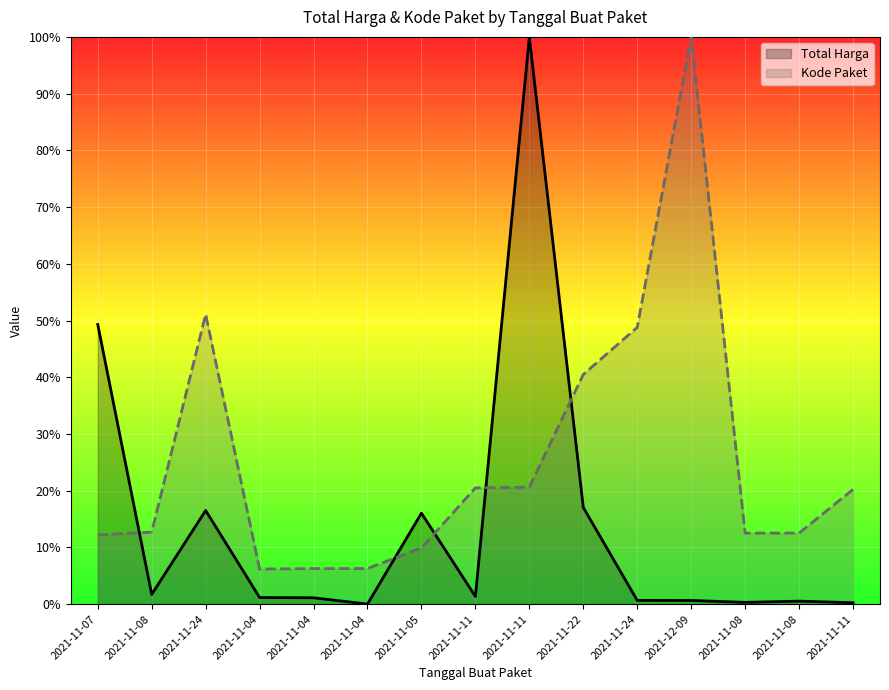

At which category is the sum across all series the highest?

2021-11-11